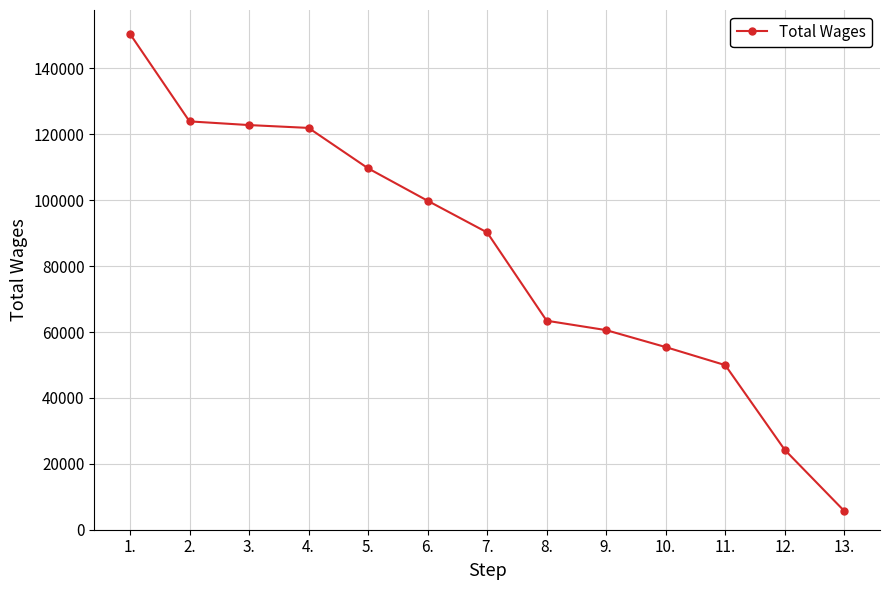

Is it true that the value at 4. is 30972?

False